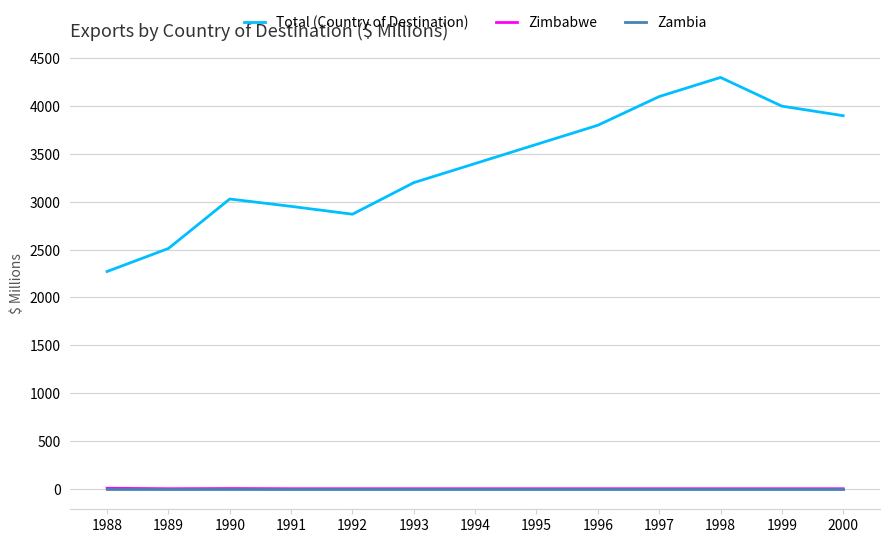

What is the difference between the highest and lowest values at 1991?

2952